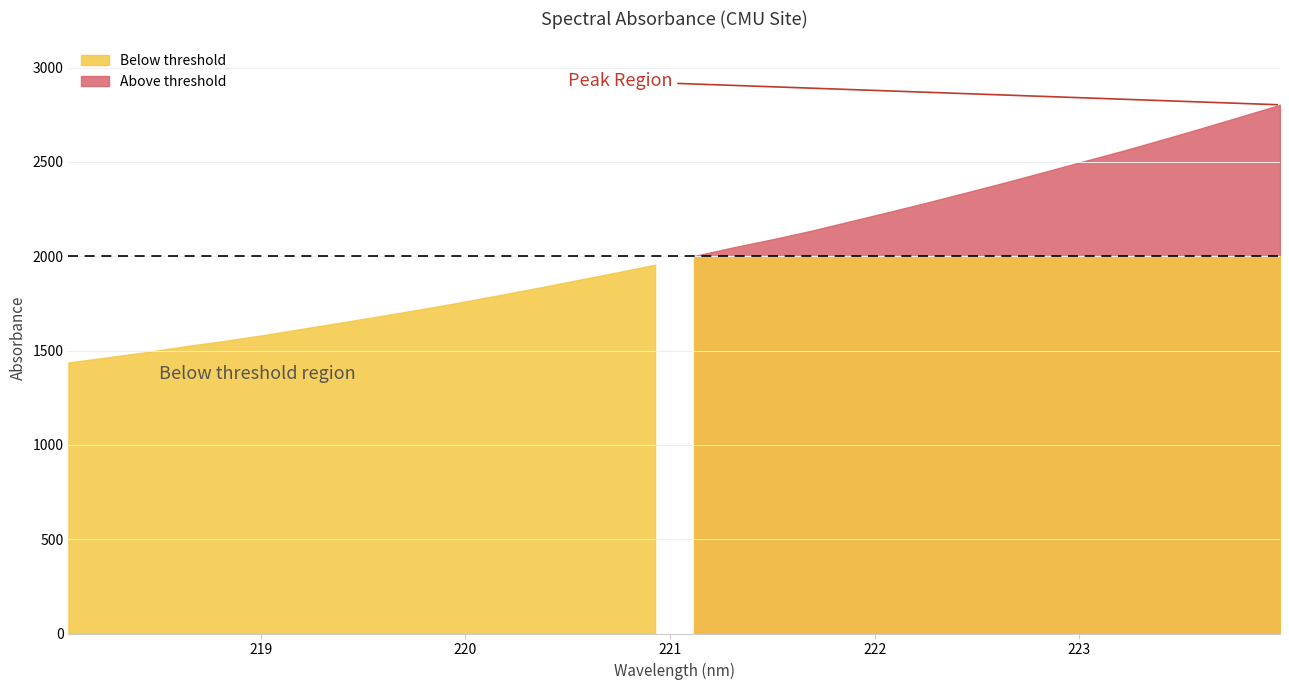

List the labels in order of value, smallest first.

218.0596, 218.2508, 218.442, 218.6332, 218.8244, 219.0156, 219.2067, 219.3979, 219.589, 219.7801, 219.9712, 220.1623, 220.3533, 220.5444, 220.7354, 220.9264, 221.1174, 221.3083, 221.4993, 221.6902, 221.8812, 222.0721, 222.263, 222.4538, 222.6447, 222.8355, 223.0264, 223.2172, 223.408, 223.5987, 223.7895, 223.9802